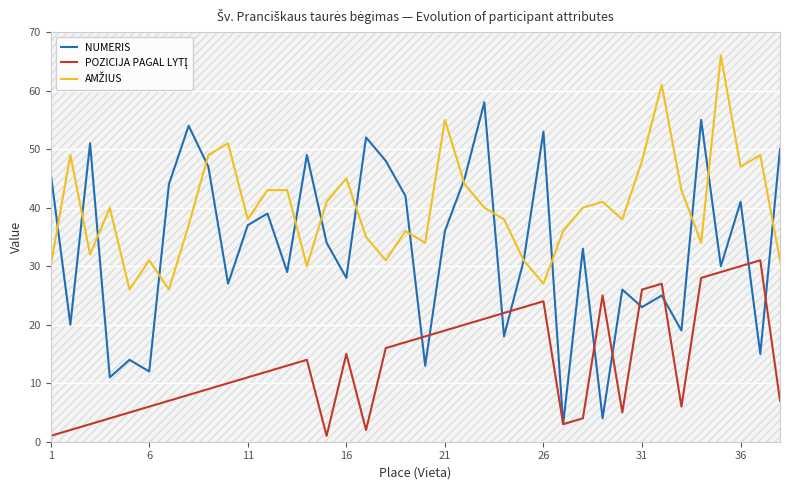

Reading right to left, extract all data points from this chart.

NUMERIS: 50	15	41	30	55	19	25	23	26	4	33	3	53	31	18	58	45	36	13	42	48	52	28	34	49	29	39	37	27	47	54	44	12	14	11	51	20	46
POZICIJA PAGAL LYTĮ: 7	31	30	29	28	6	27	26	5	25	4	3	24	23	22	21	20	19	18	17	16	2	15	1	14	13	12	11	10	9	8	7	6	5	4	3	2	1
AMŽIUS: 31	49	47	66	34	43	61	48	38	41	40	36	27	31	38	40	44	55	34	36	31	35	45	41	30	43	43	38	51	49	37	26	31	26	40	32	49	30